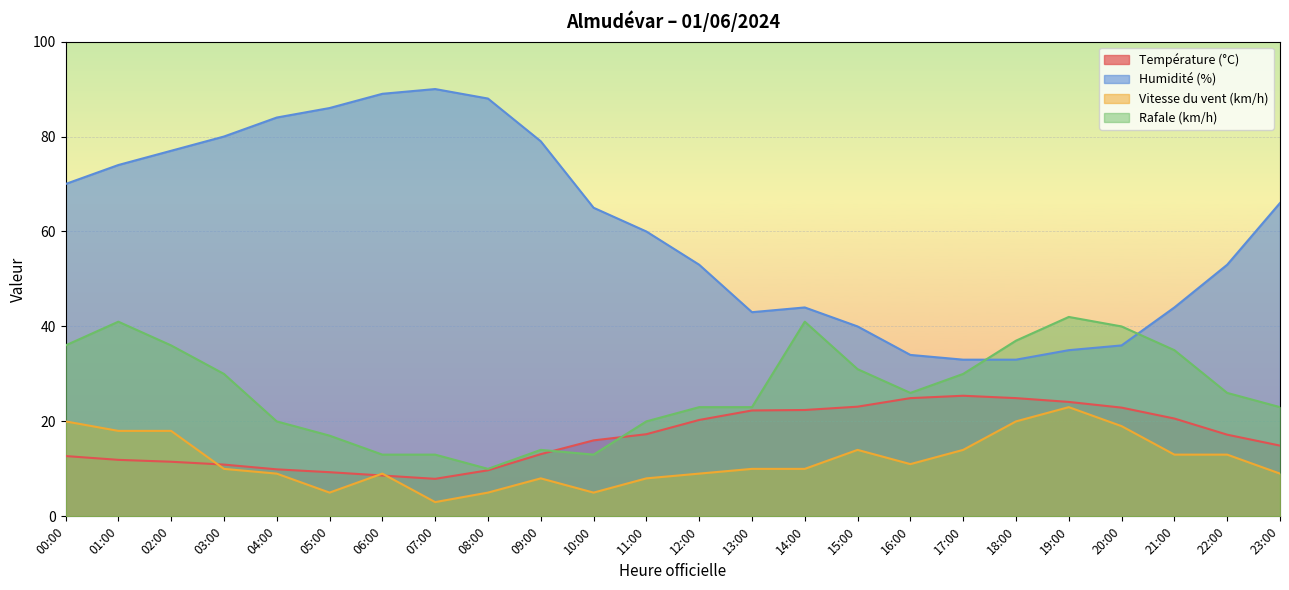

At which category is the sum across all series the highest?

01:00